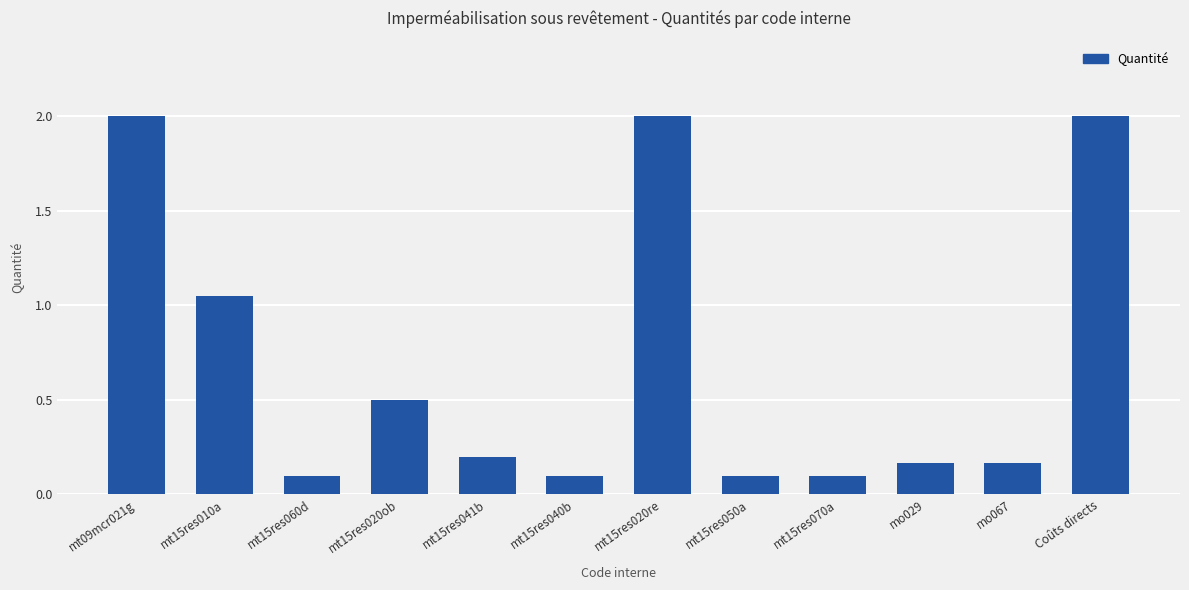

Does the chart contain any negative values?

No